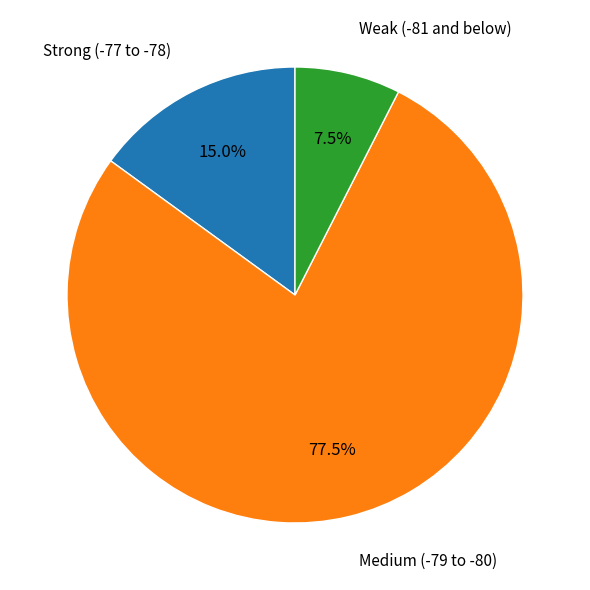

Is there a majority slice in this chart?

Yes